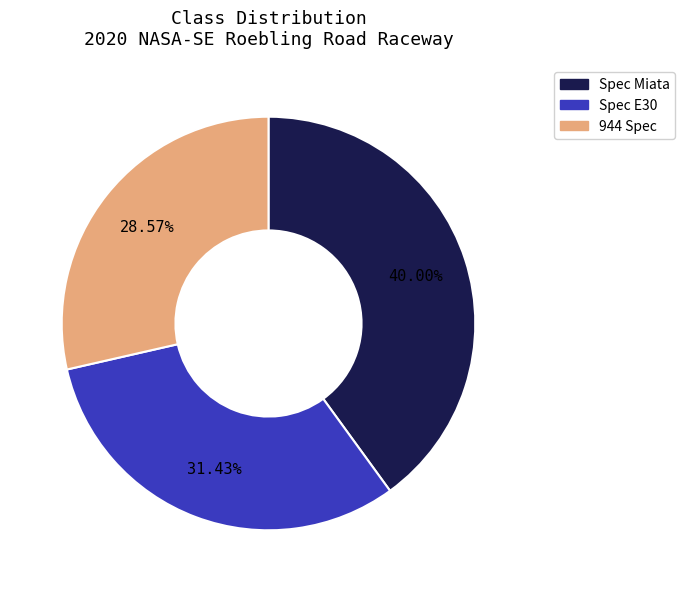

Count the number of slices in the pie.

3